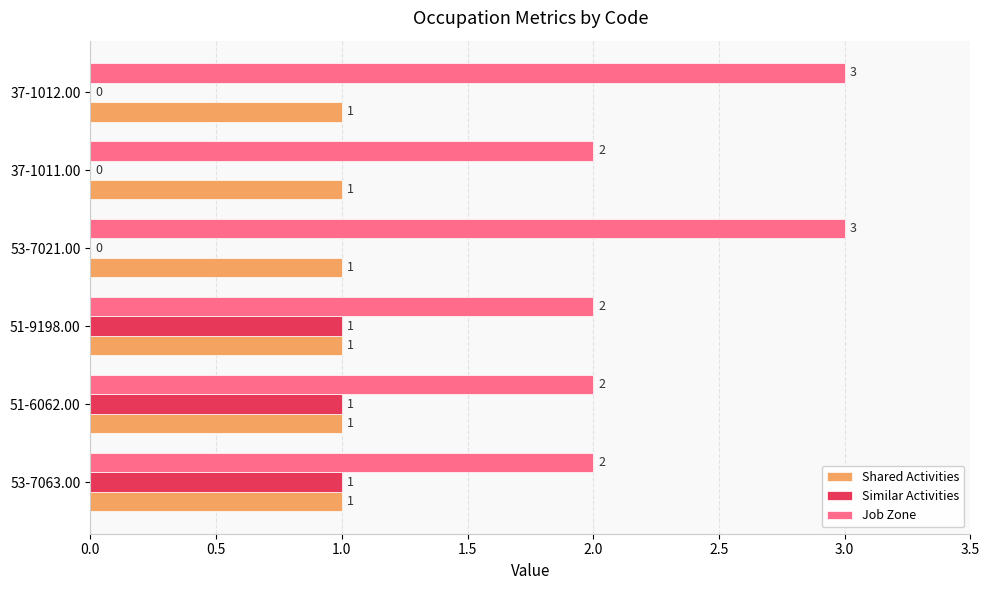

How many distinct data groups are displayed?

3